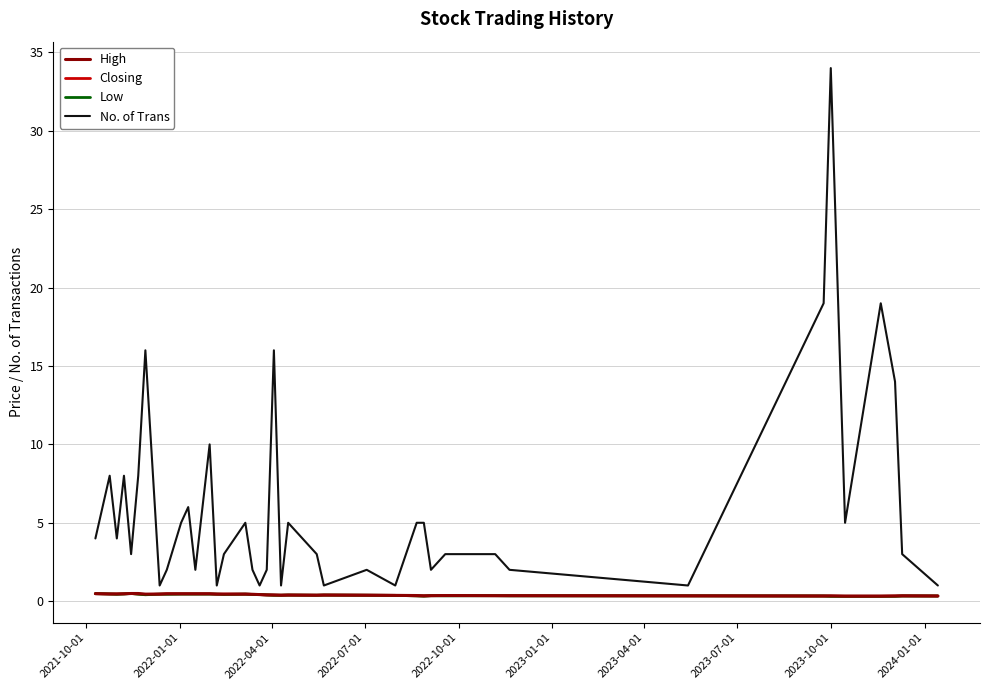

Does the chart display data point markers on the line(s)?

No